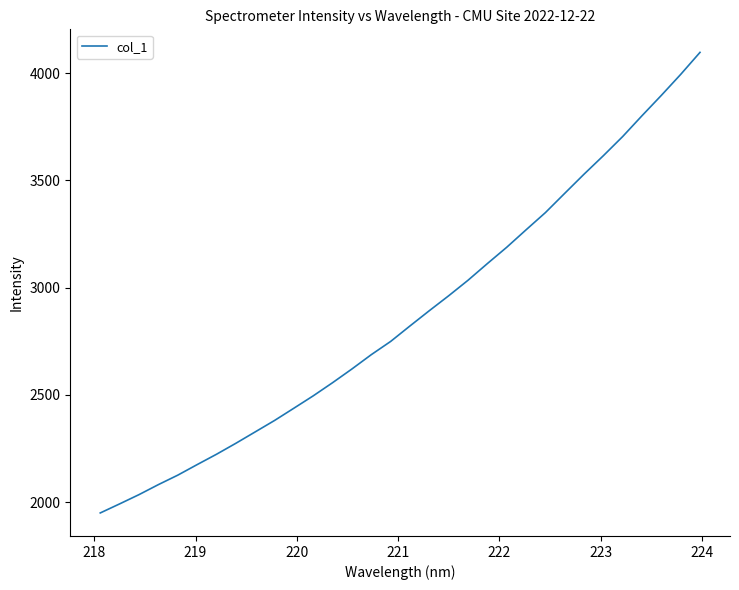

What is the minimum value shown in the chart?

1949.0